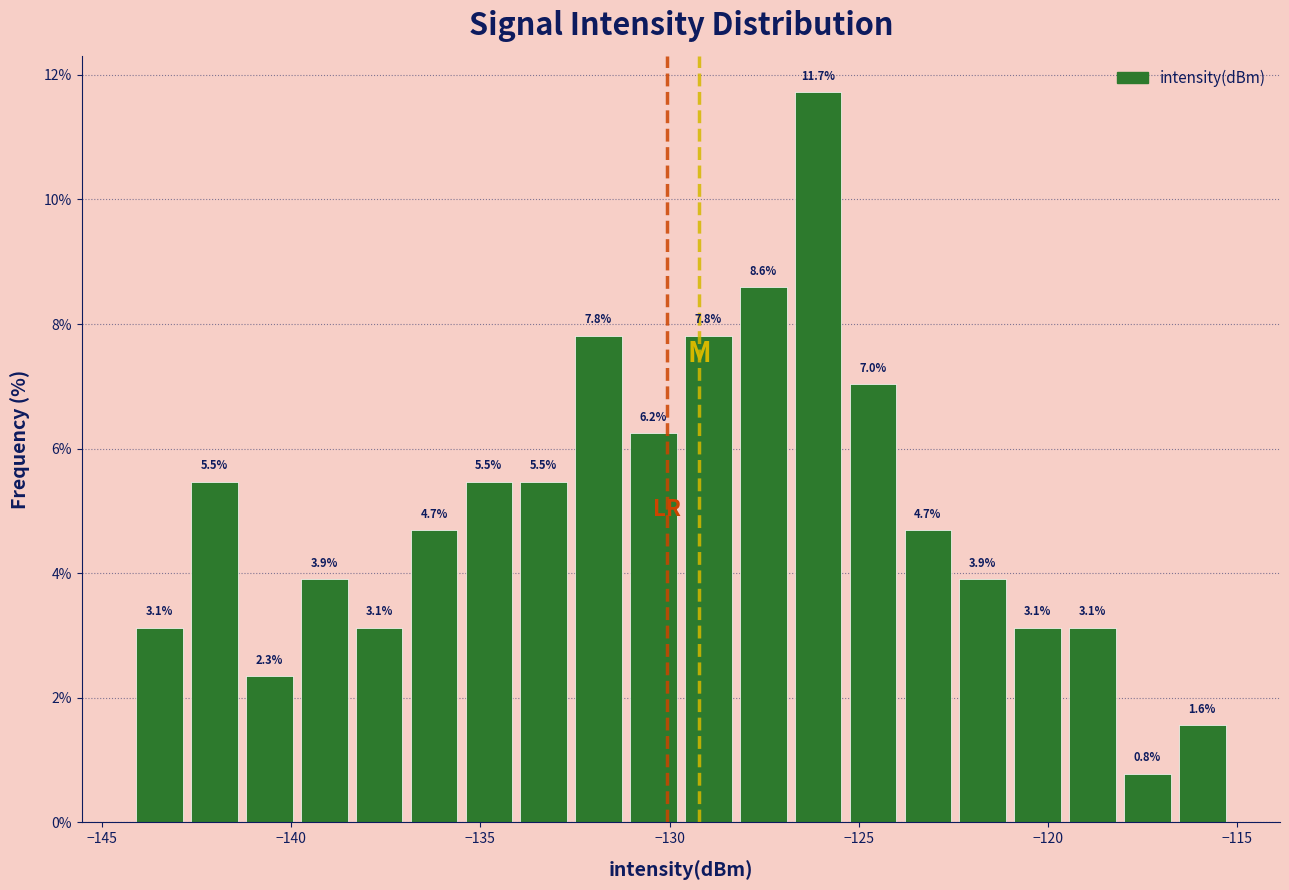

Around what value on the x-axis is the tallest bar? Give the approximate position of its centre, as read against the axis.

-126.0